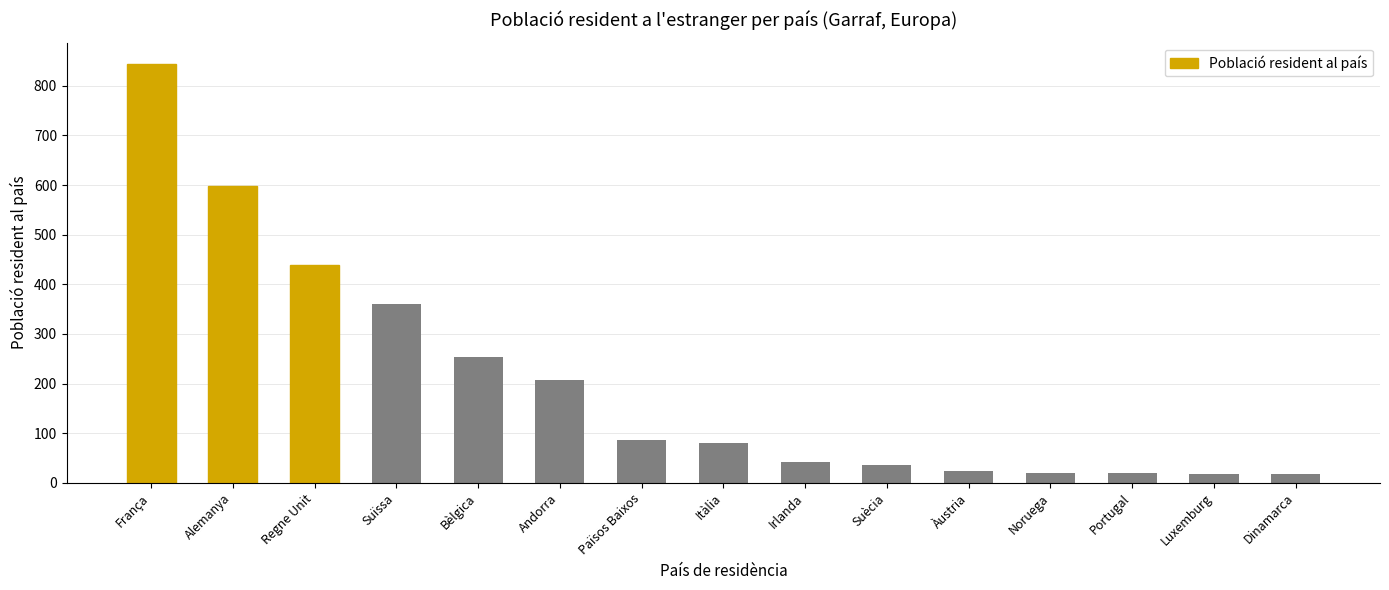

What is the sum of the values at Irlanda and Portugal?

61